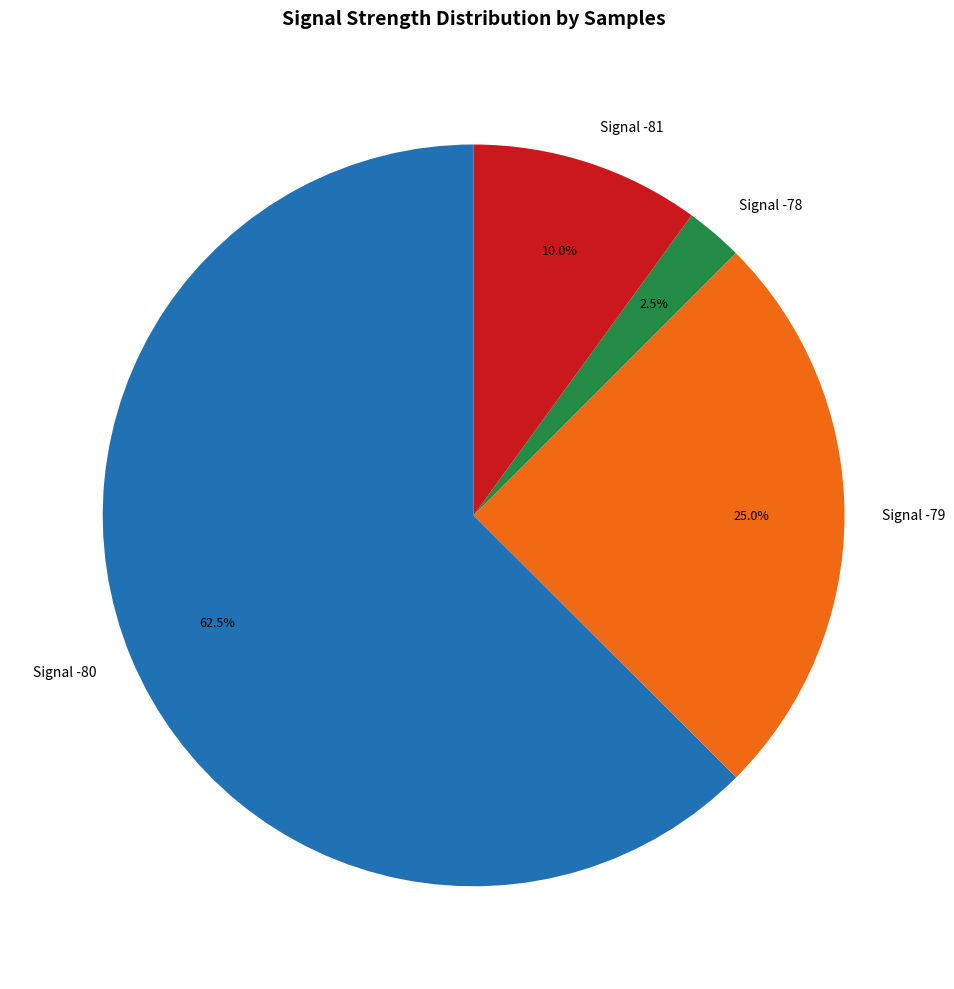

Rank the categories by value from lowest to highest.

Signal -78, Signal -81, Signal -79, Signal -80